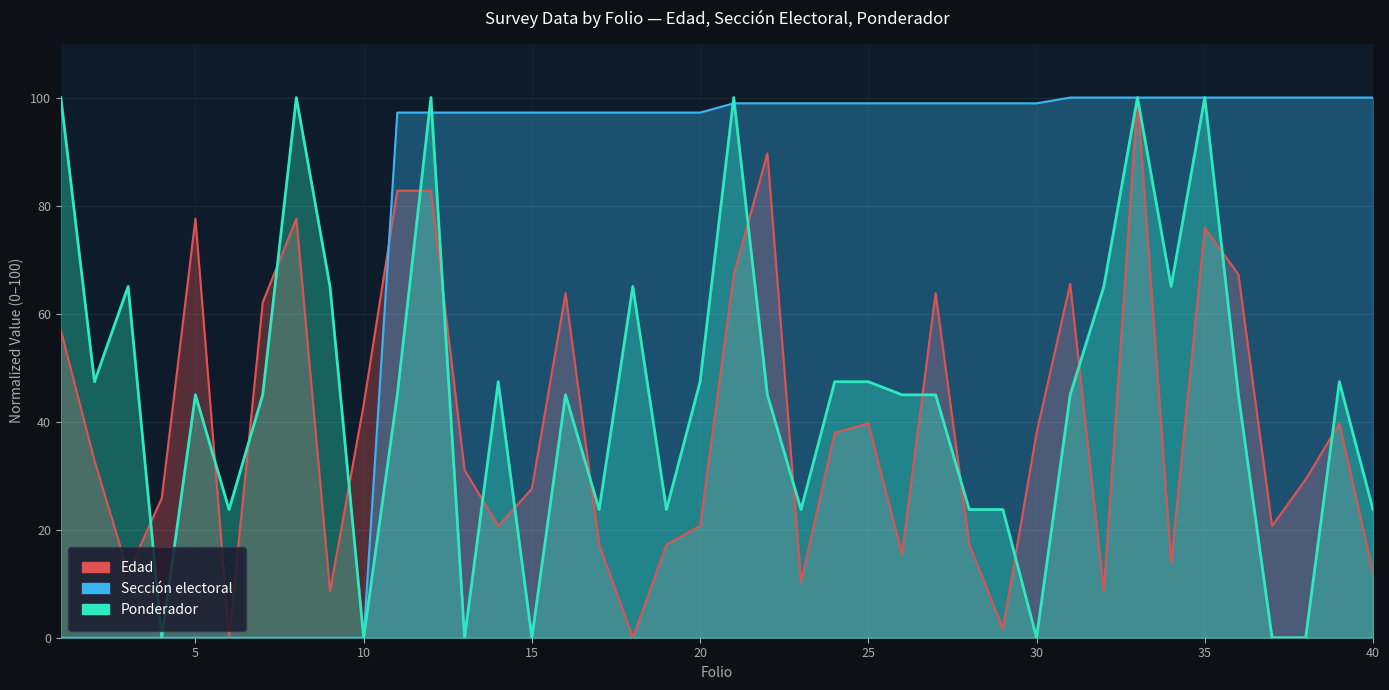

Which series has the largest total across all categories?

Sección electoral